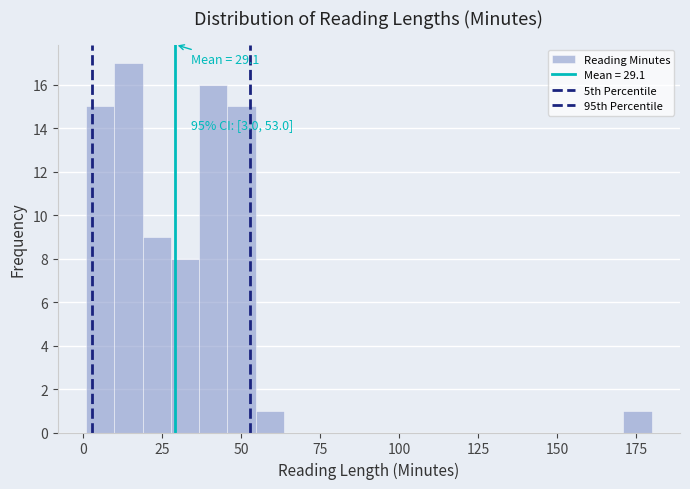

Around what value on the x-axis is the tallest bar? Give the approximate position of its centre, as read against the axis.

15